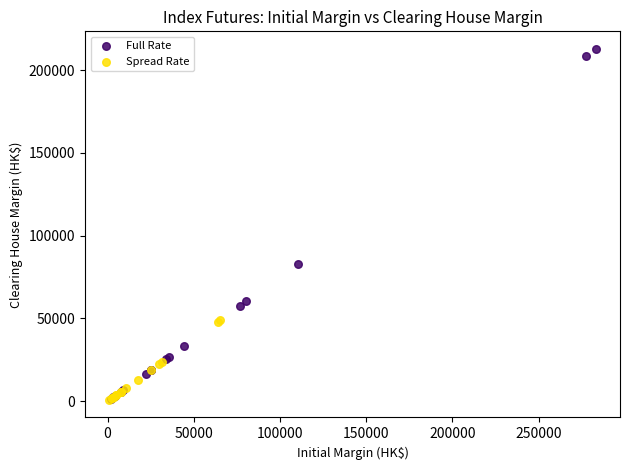

Which series has the largest Y range (max minus min)?

Full Rate